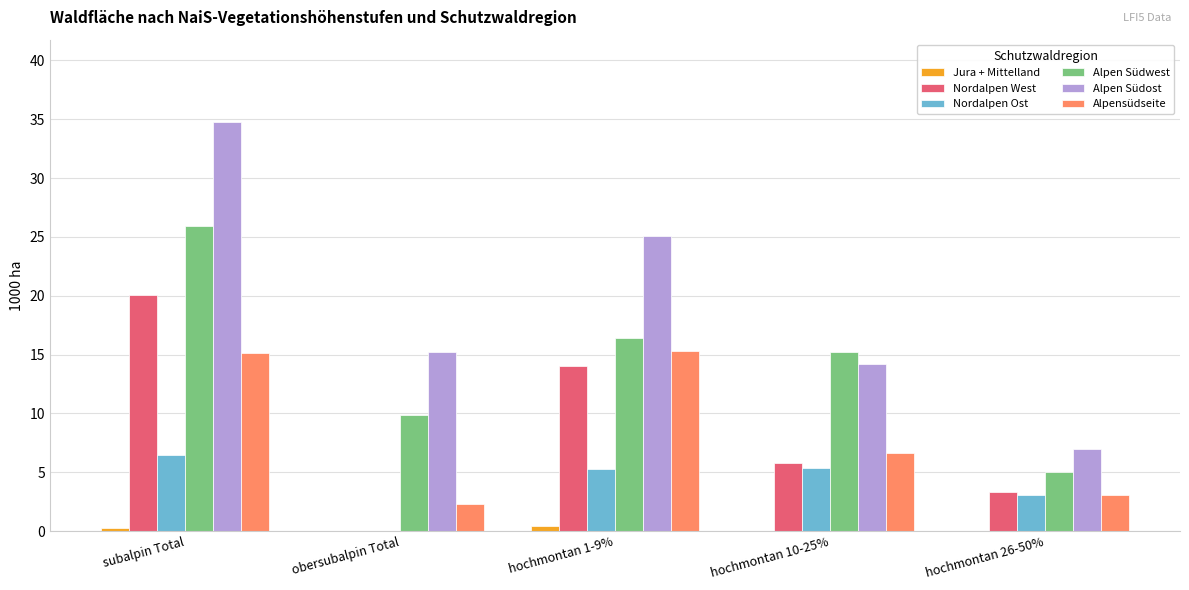

Is it true that Alpensüdseite equals 6.6 at hochmontan 10-25%?

True